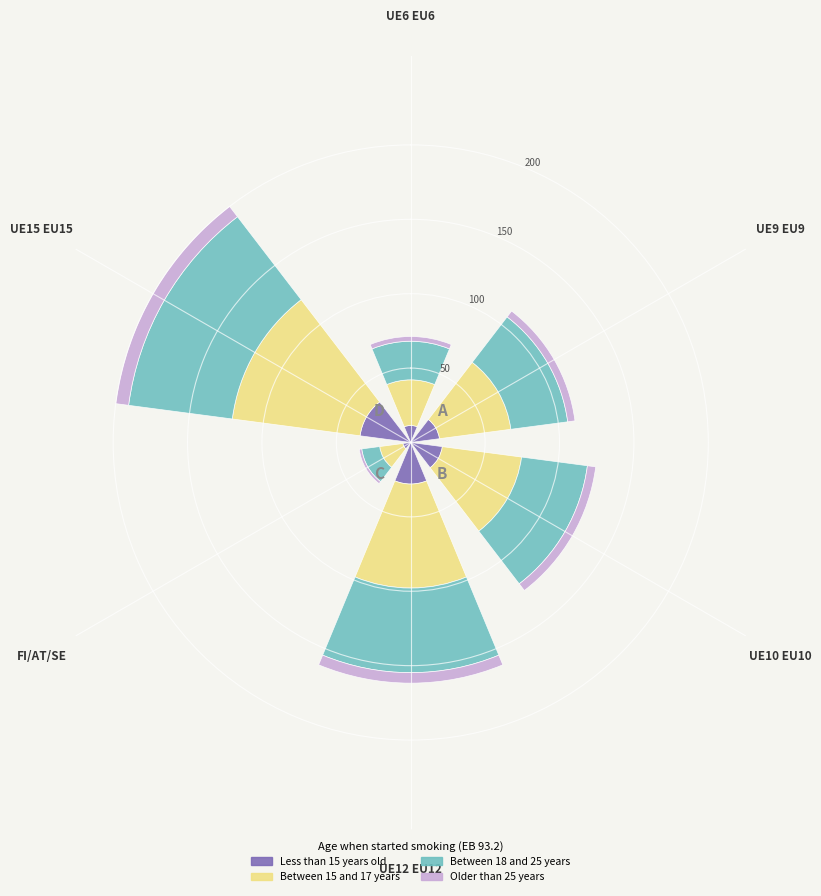

What is the sum of all Less than 15 years old values?

119.9